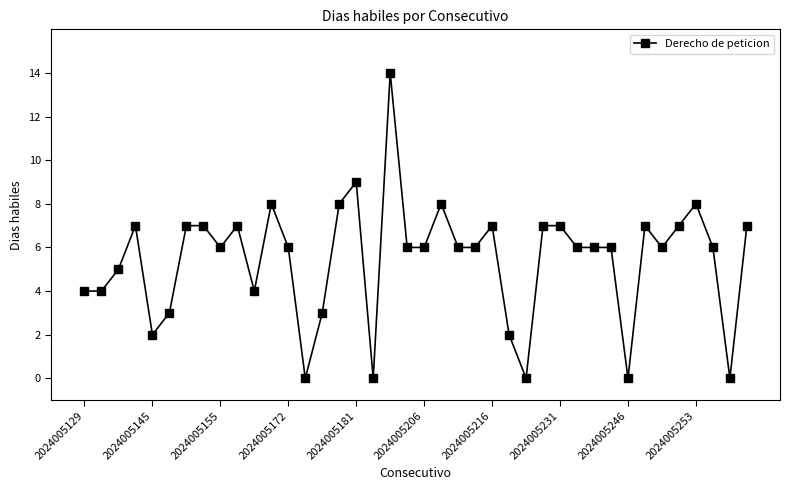

What is the maximum value shown in the chart?

14